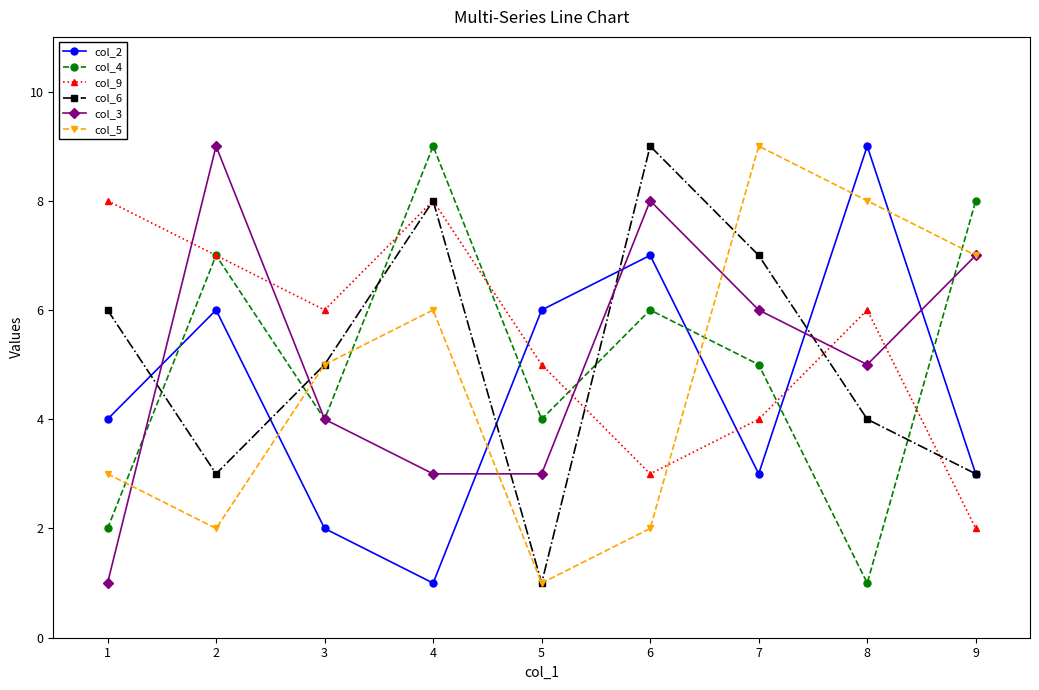

What are all the series names shown in the legend?

col_2, col_4, col_9, col_6, col_3, col_5